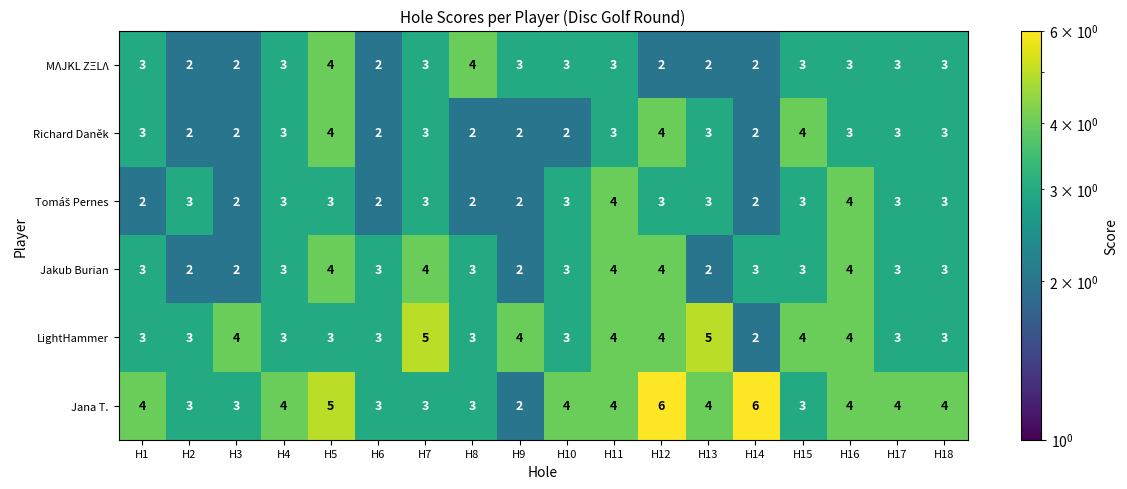

How many data points in MΛJKL ZΞLΛ are less than 3?

6